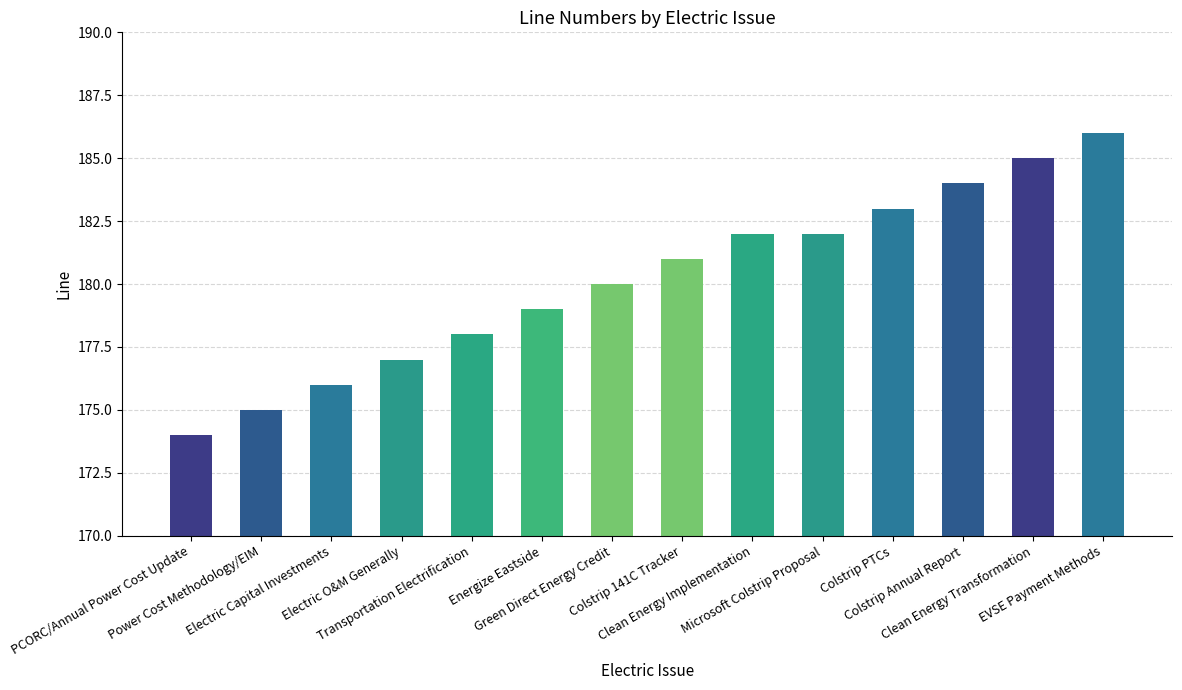

True or false: the data shows 297 at Energize Eastside.

False